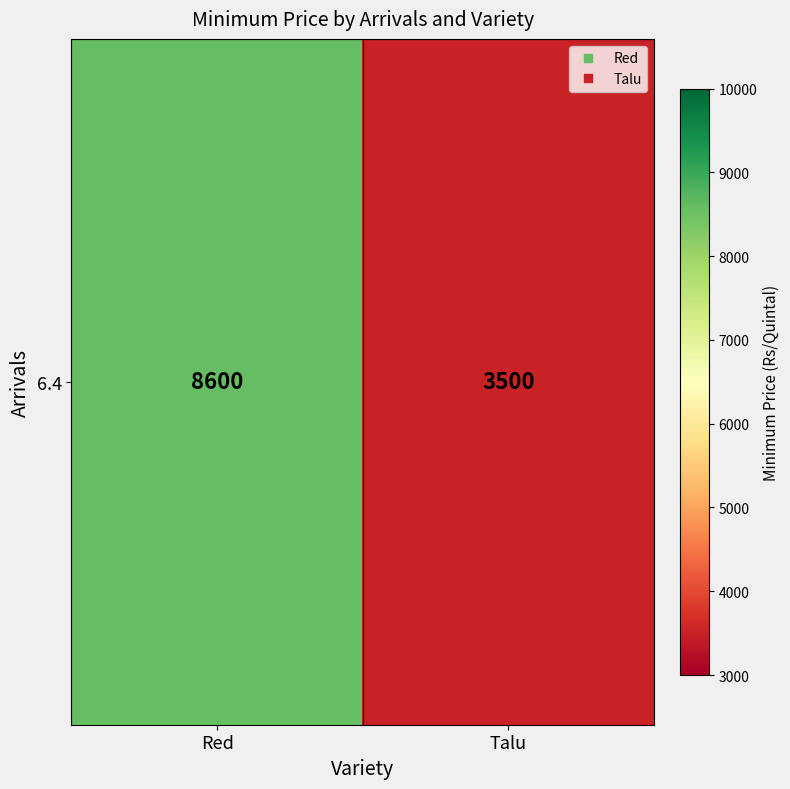

Between Talu and Red, which is larger?

Red